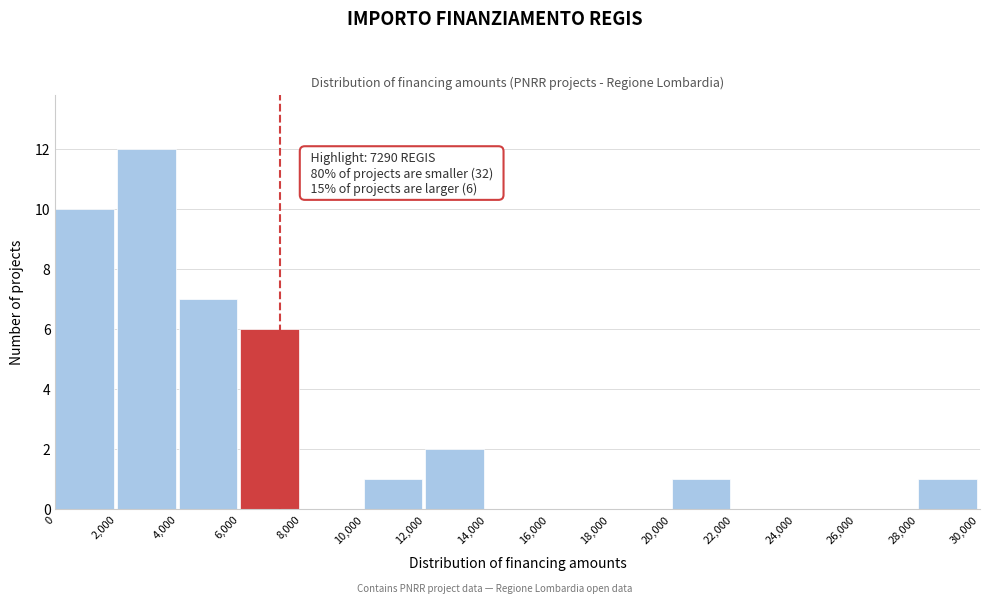

Which range on the x-axis has the tallest bar?

2,000 to 4,000